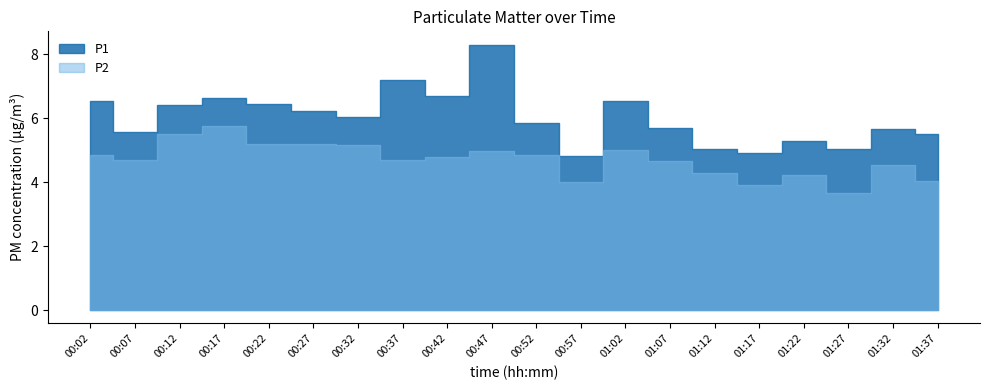

At which category does P2 reach its first local valley?

00:07